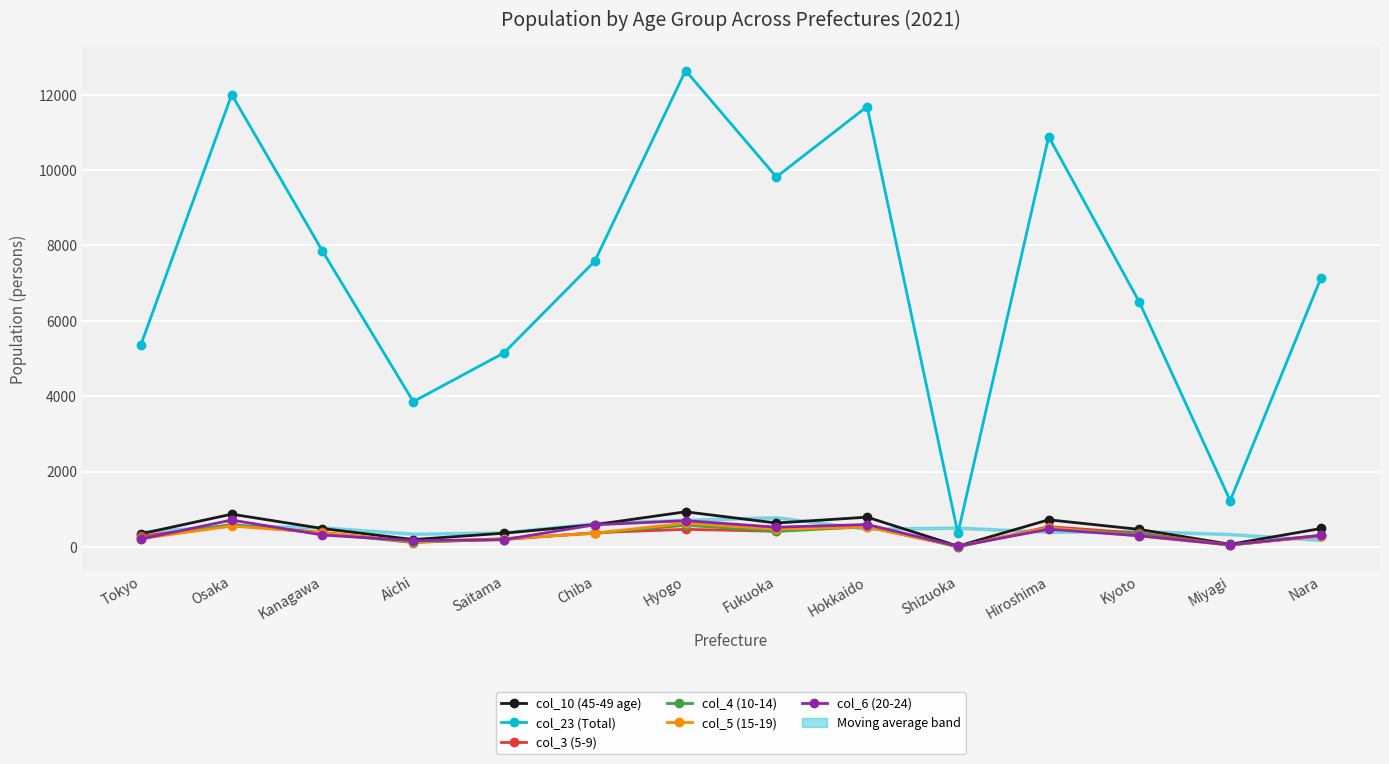

Reading right to left, what are all the values shown in this chart?

col_10 (45-49 age): 490	70	465	721	22	791	635	933	592	365	196	489	870	349
col_23 (Total): 7140	1228	6493	10887	361	11686	9818	12642	7583	5150	3857	7851	12003	5368
col_3 (5-9): 288	57	366	538	2	589	416	468	379	196	132	387	577	288
col_4 (10-14): 309	46	337	502	9	535	413	575	361	223	116	365	598	226
col_5 (15-19): 304	50	288	514	16	528	469	632	368	213	137	376	554	223
col_6 (20-24): 310	56	297	471	19	595	525	697	588	194	168	317	714	211